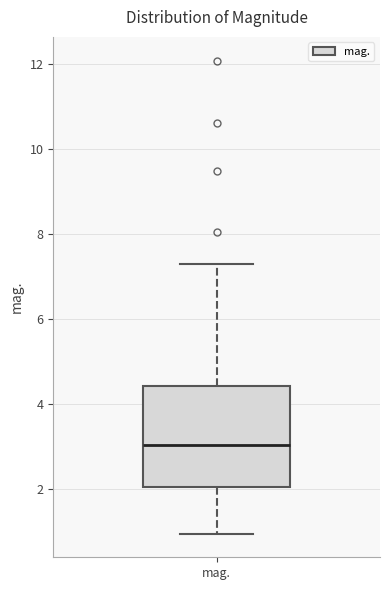

Transcribe this box plot: give where the median line is, the range the box spans, and where the two whiskers end, as read against the y-axis. The values are not printed on the chart, so give them approximately, as read against the axis.

median 3.0, box 2.0 to 4.4, whiskers 1.0 to 7.2